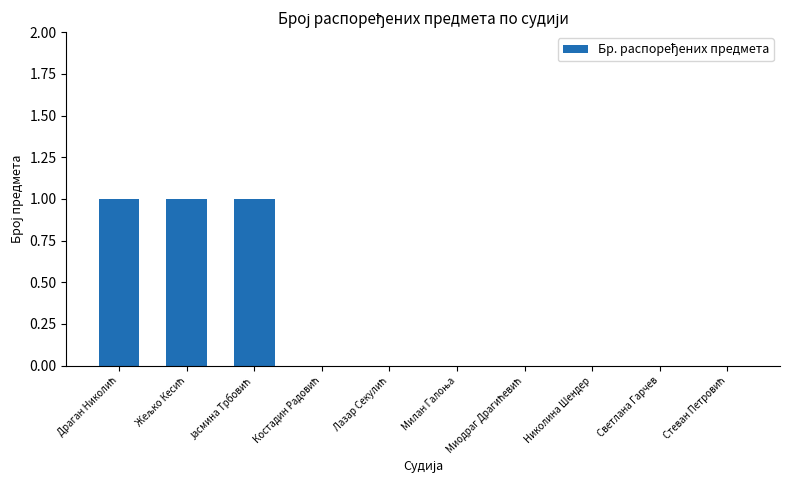

The value at Светлана Гарчев is 0. True or false?

True